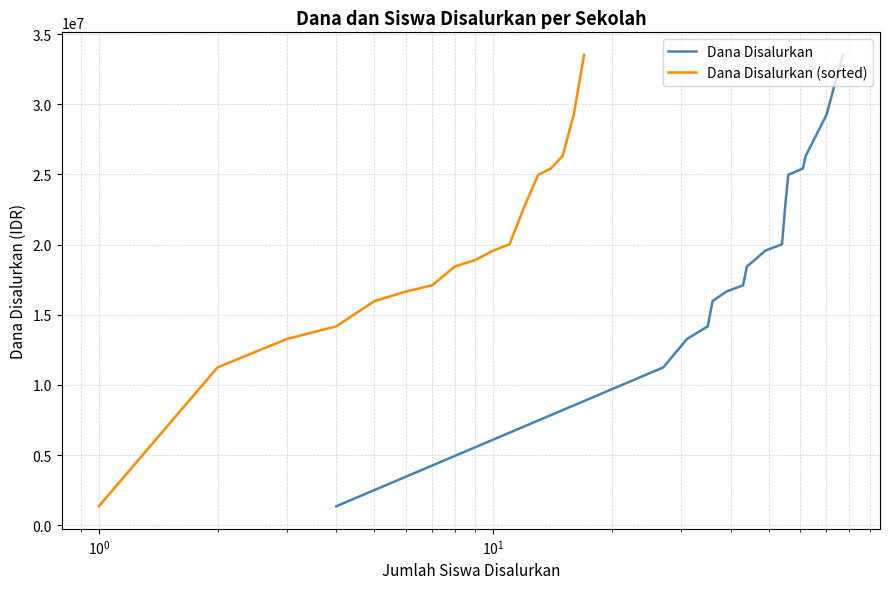

What is the maximum value for Dana Disalurkan?

33525000